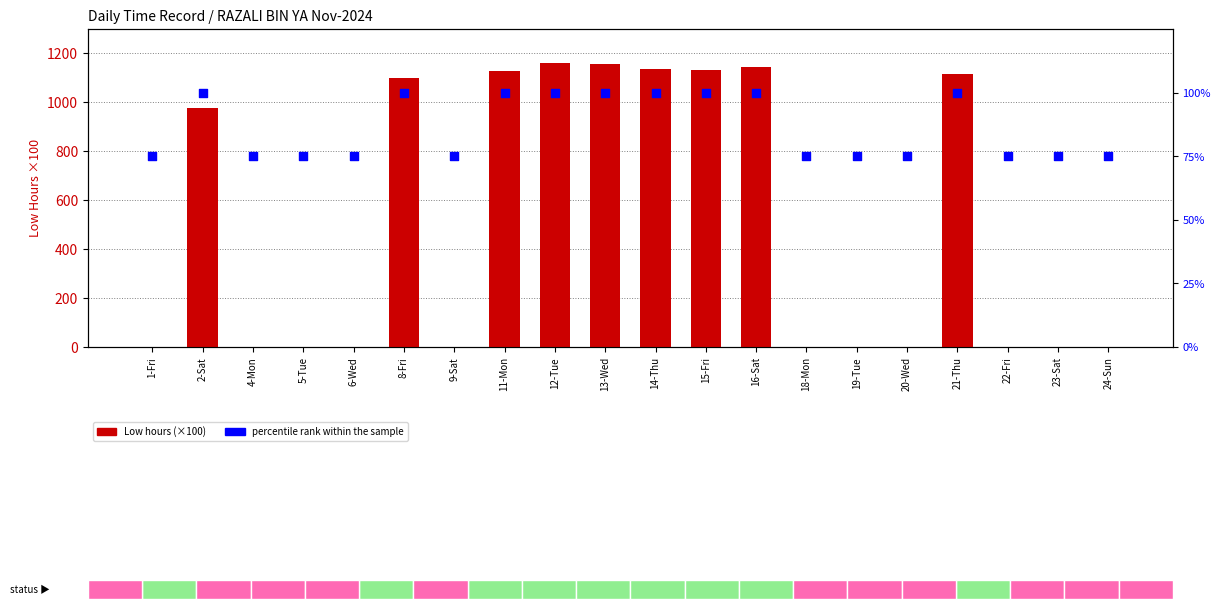

Which series has the largest Y range (max minus min)?

Low (hours×100)